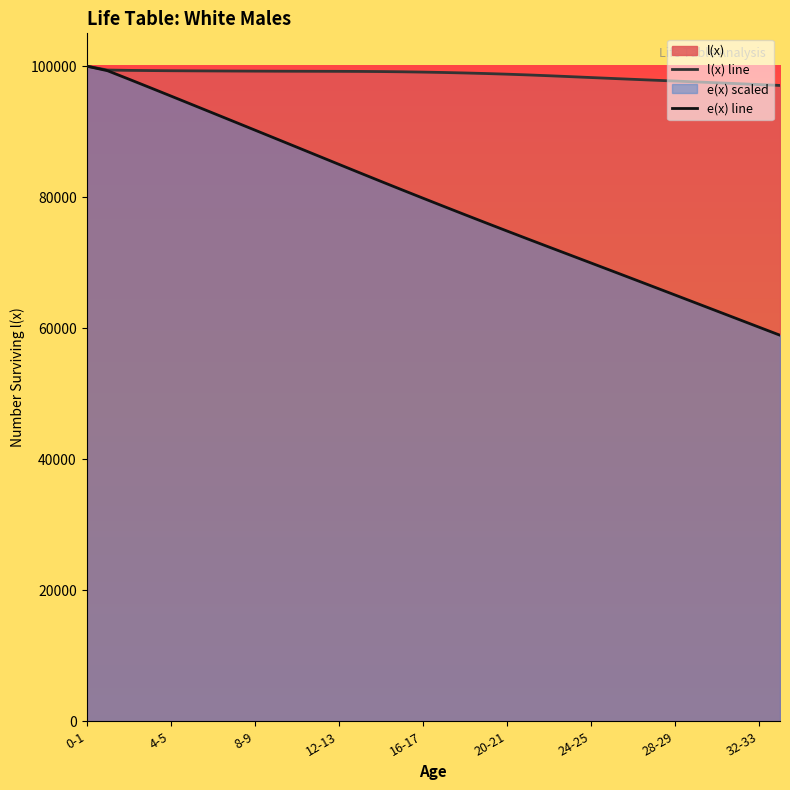

How many data points in e(x) line are less than 79853?

17